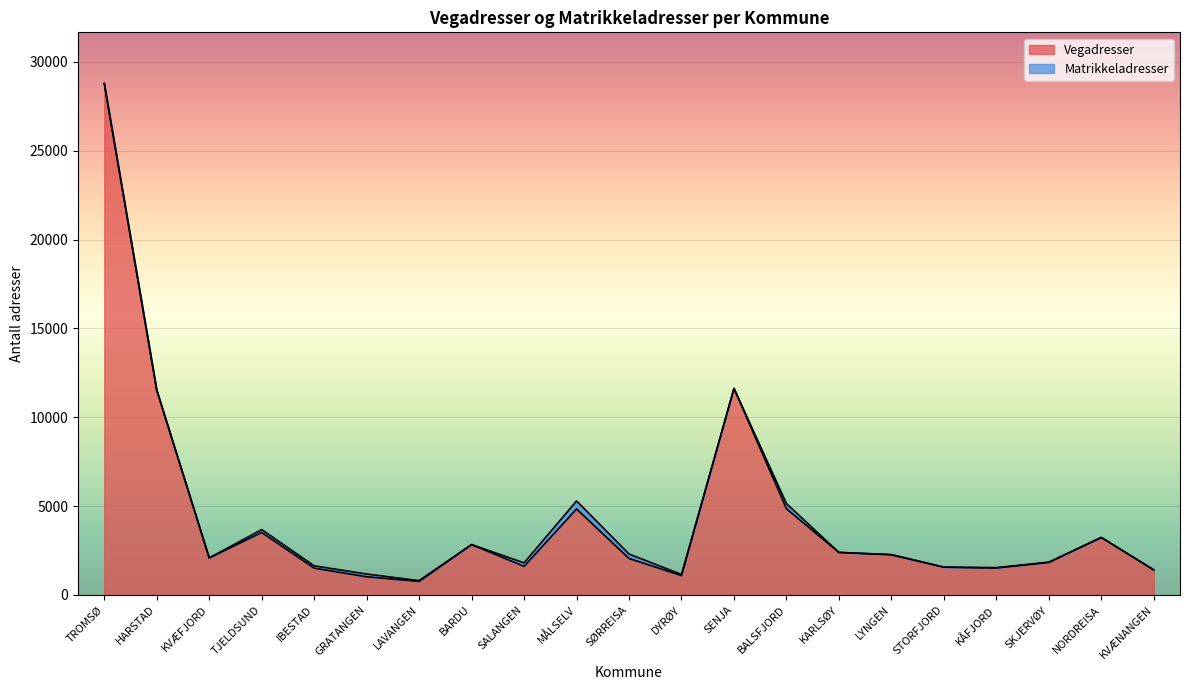

What is the greatest value displayed?

28781